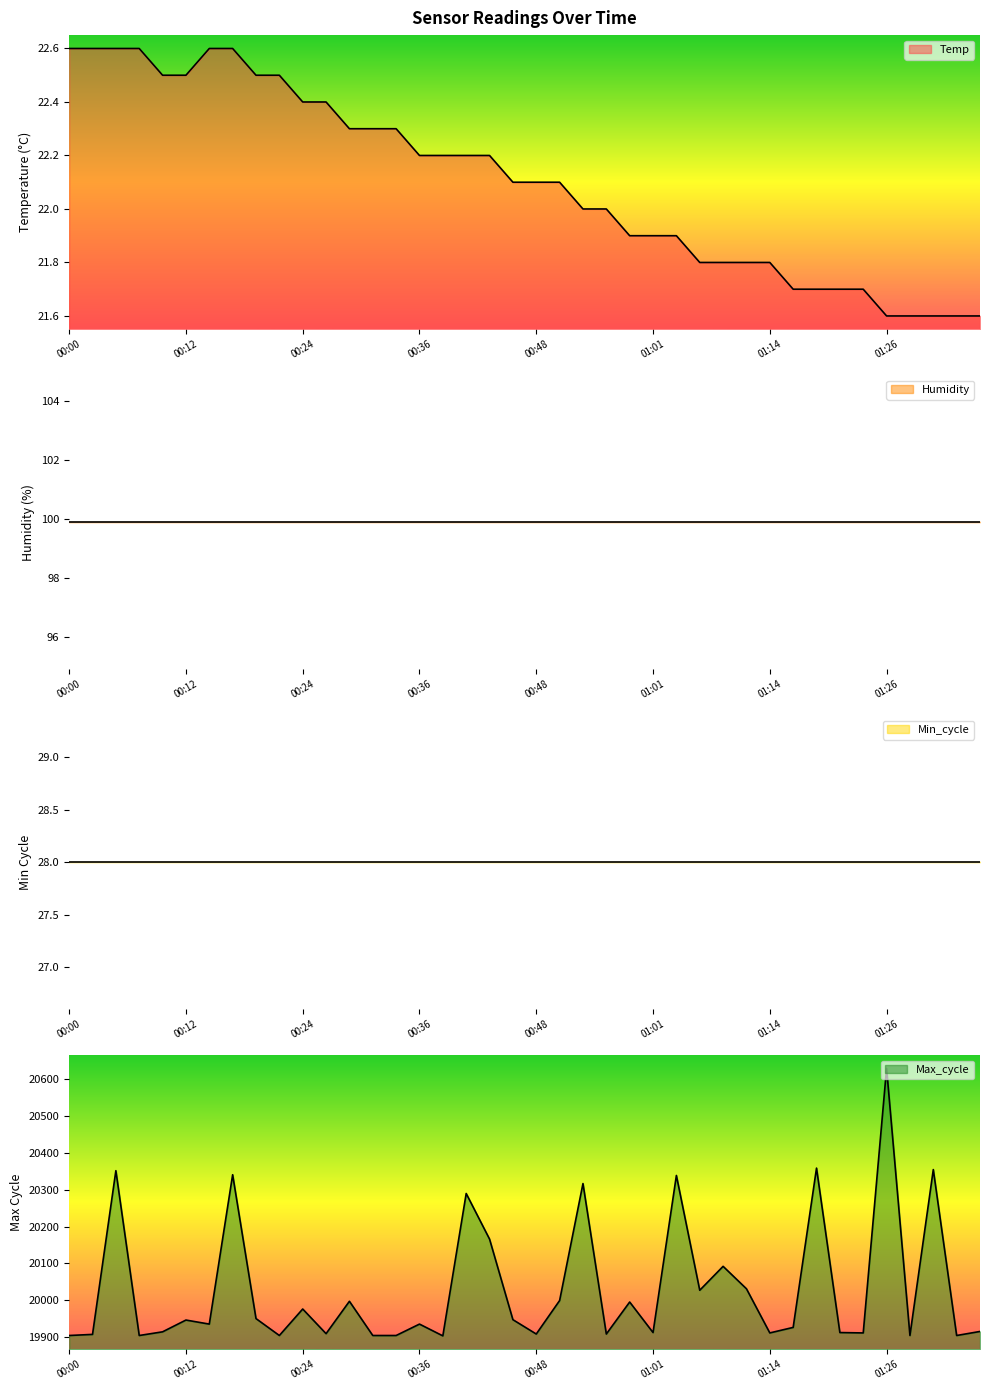

What is the difference between the highest and lowest values at 01:24?

19889.3